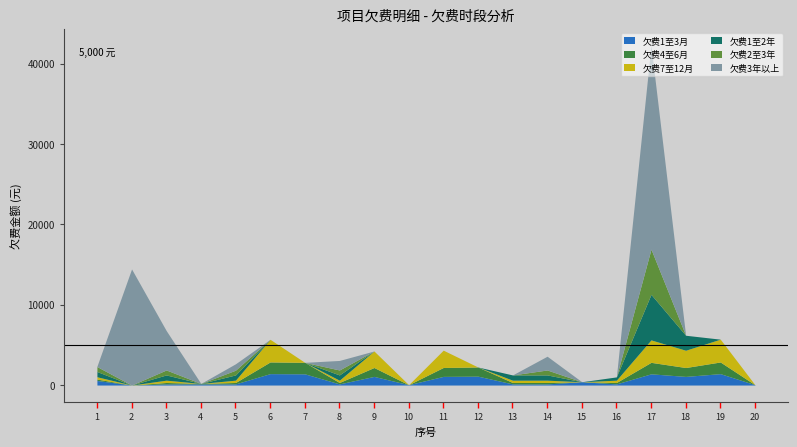

Reading left to right, what are all the values shown in this chart?

欠费1至3月: 568.1	0.0	142.0	142.0	142.0	1420.4	1395.5	142.0	1074.6	43.8	1076.1	1106.0	142.0	142.0	410.5	142.0	1395.5	1073.8	1418.2	43.8
欠费4至6月: 174.8	0.0	174.8	58.5	174.8	1453.2	1428.3	174.8	1107.4	0.0	1108.9	1138.8	174.8	174.8	0.0	174.8	1428.3	1106.6	1451.0	0.0
欠费7至12月: 288.2	0.0	288.2	0.0	288.2	2817.4	0.0	288.2	2056.1	0.0	2156.4	0.0	288.2	288.2	0.0	288.2	2795.3	2151.9	2840.5	0.0
欠费1至2年: 652.7	0.0	652.7	0.0	652.7	0.0	0.0	652.7	0.0	0.0	0.0	0.0	652.7	652.7	0.0	407.7	5666.8	1863.7	0.0	0.0
欠费2至3年: 617.6	0.0	617.7	0.0	588.0	0.0	0.0	616.8	0.0	0.0	0.0	0.0	0.0	616.4	0.0	0.0	5631.6	0.0	0.0	0.0
欠费3年以上: 43.8	14448.2	4907.7	0.0	797.6	0.0	0.0	1185.9	0.0	0.0	0.0	0.0	0.0	1712.7	0.0	0.0	25339.5	0.0	0.0	0.0